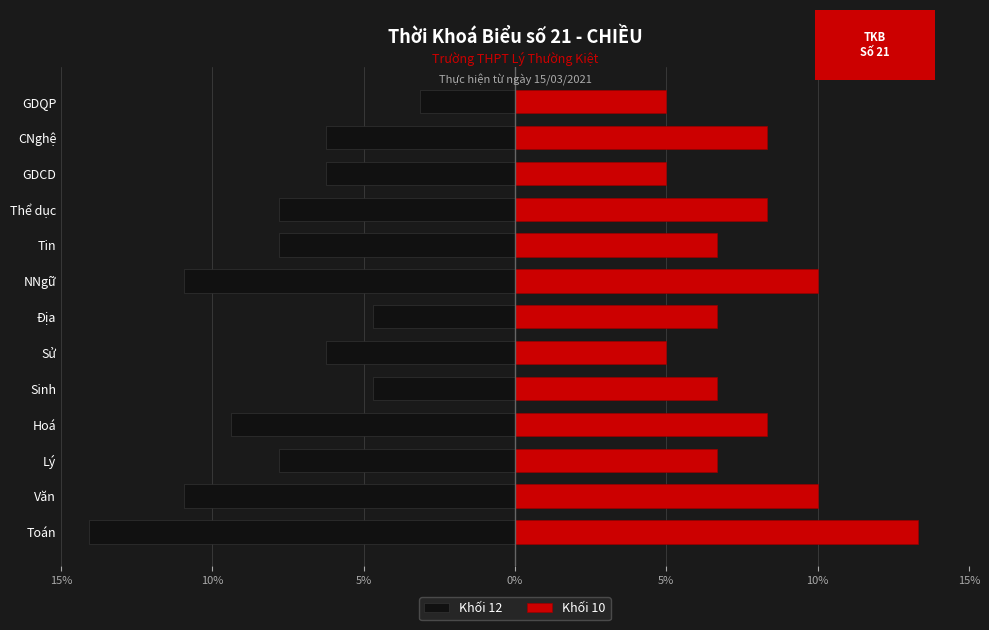

True or false: Khối 12 has a value of -4.9 at GDQP.

False